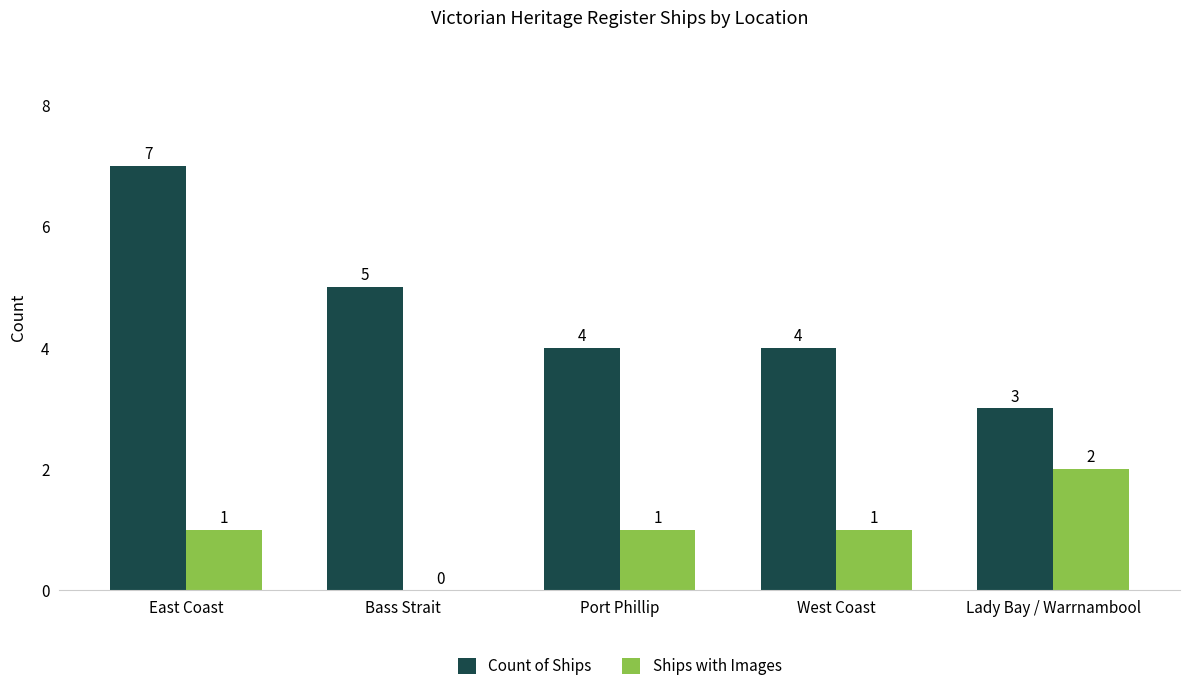

The Ships with Images series shows 0 at Bass Strait. True or false?

True